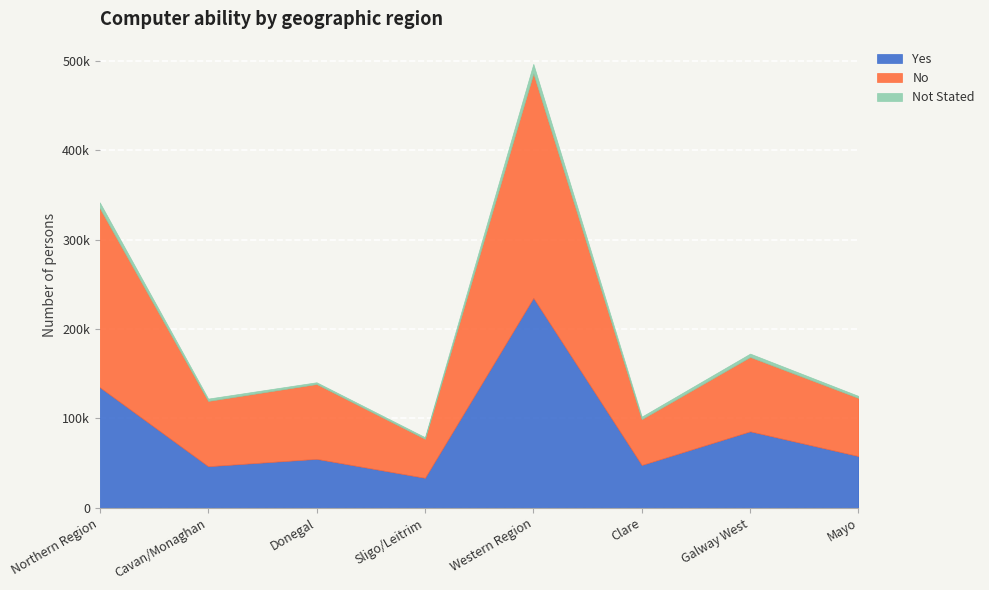

Is it true that Not Stated equals 5172 at Galway West?

False